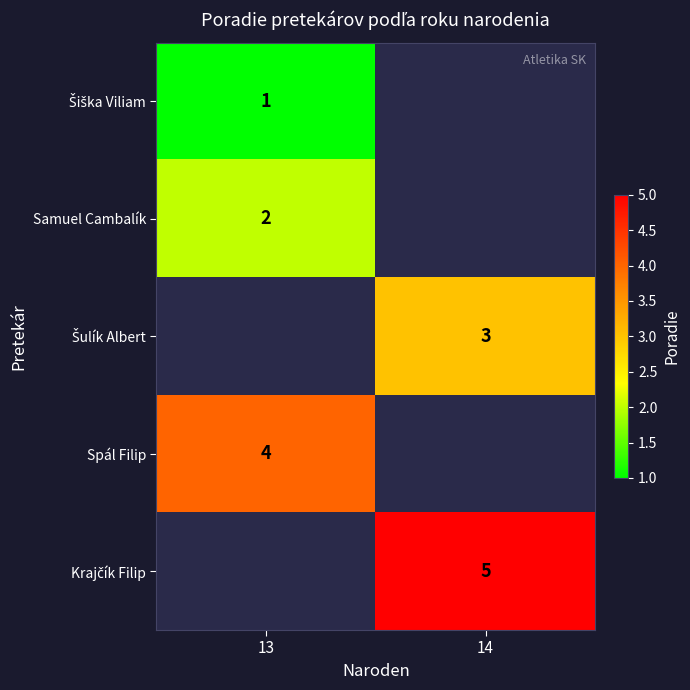

At how many categories does at least one series exceed 4?

1